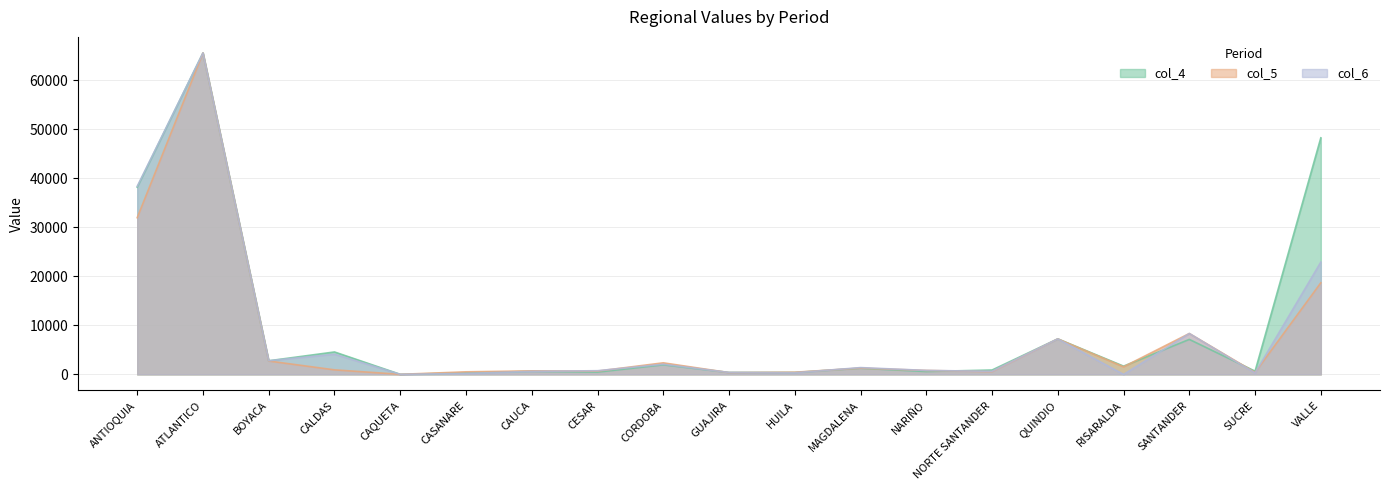

Which series changed the most between GUAJIRA and SUCRE?

col_4